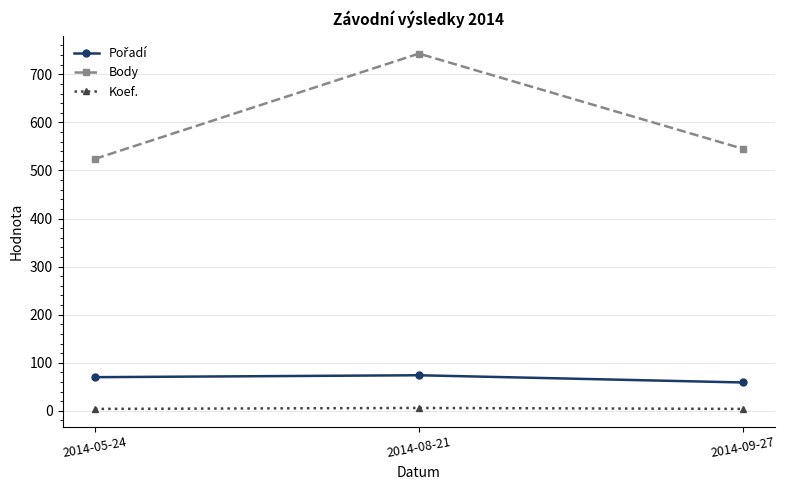

The value of Body at 2014-08-21 is 743. True or false?

True